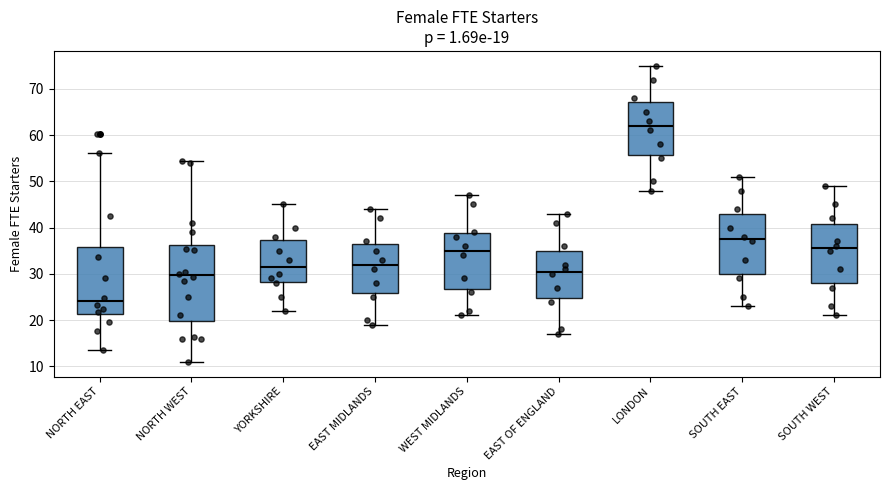

Comparing the boxes themselves (not the whiskers), which one is the tallest?

NORTH WEST